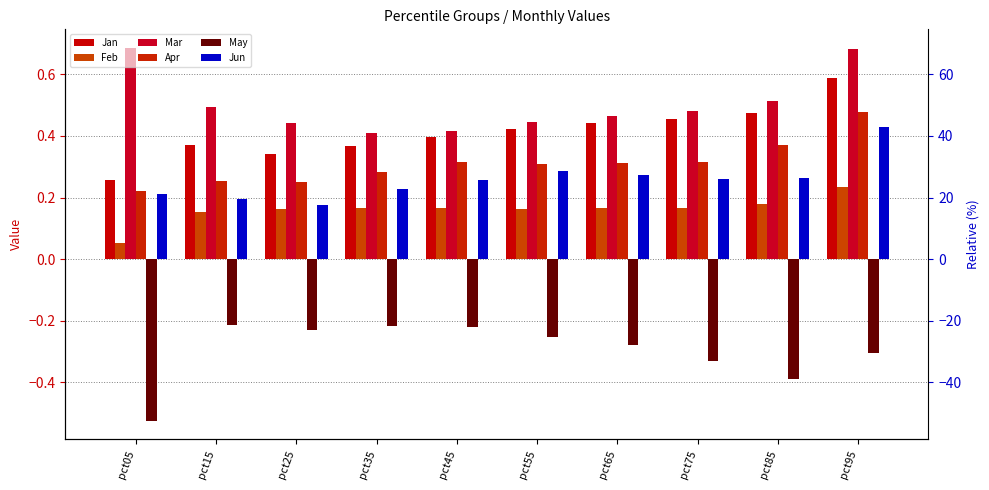

What is the value of the Mar bar at the 6th from the left?

0.4